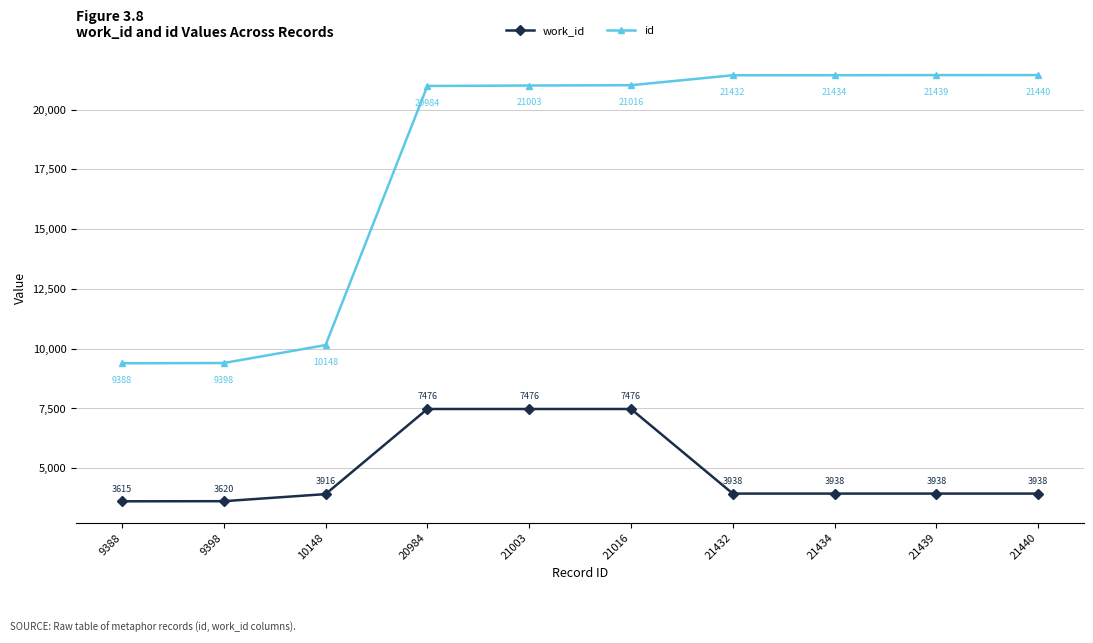

What is the smallest value displayed?

3615